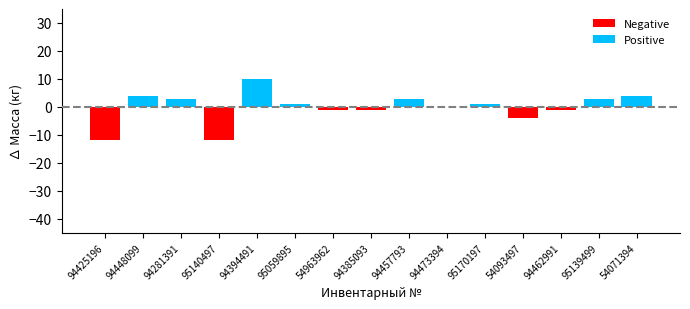

Which category has the highest value in the Negative series?

94448099